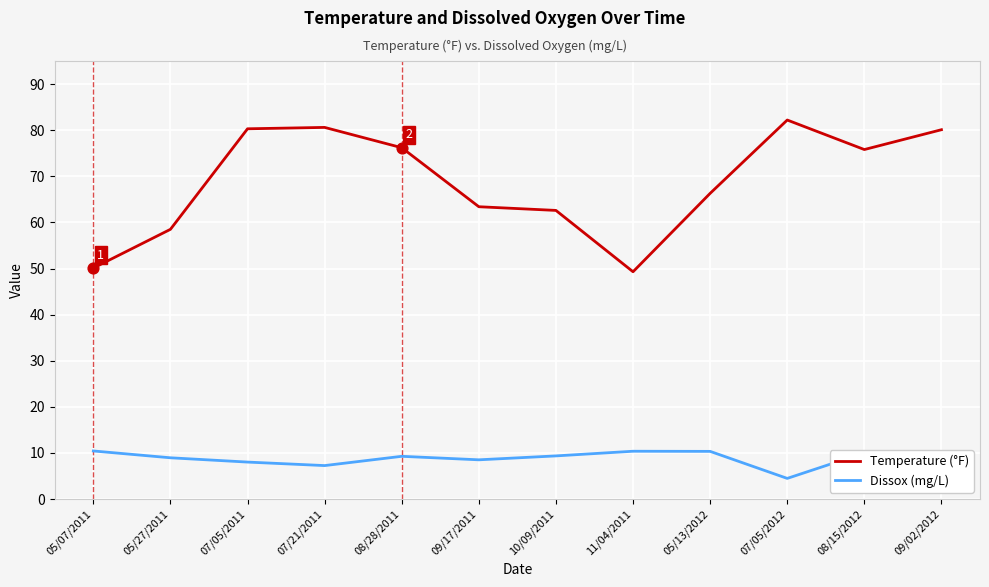

At how many categories does at least one series exceed 64?

7